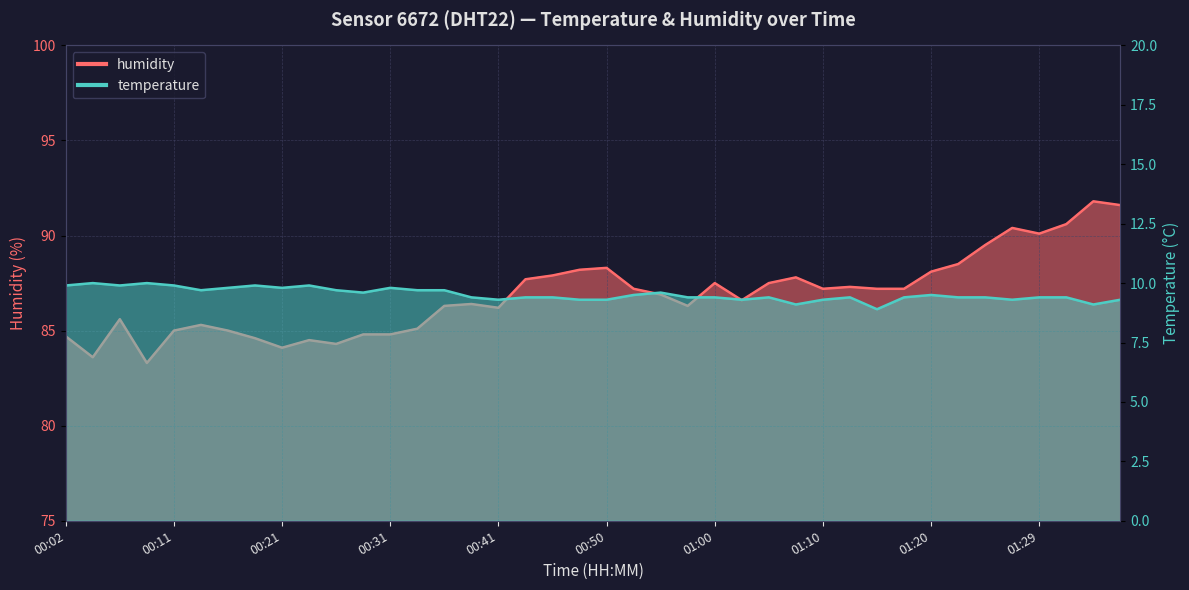

Where is the first local maximum for temperature?

00:04